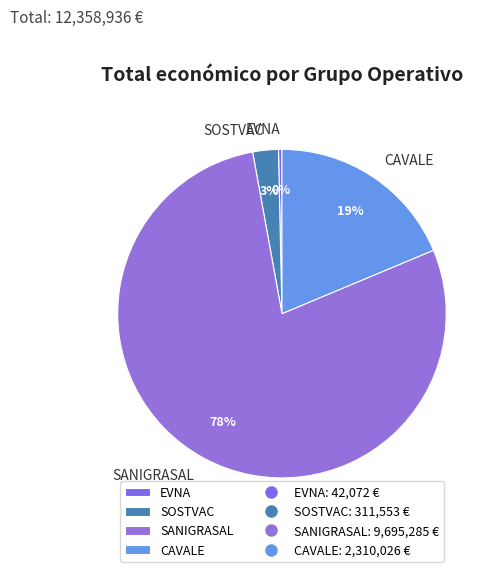

Do SOSTVAC and CAVALE together represent more than half of the pie?

No